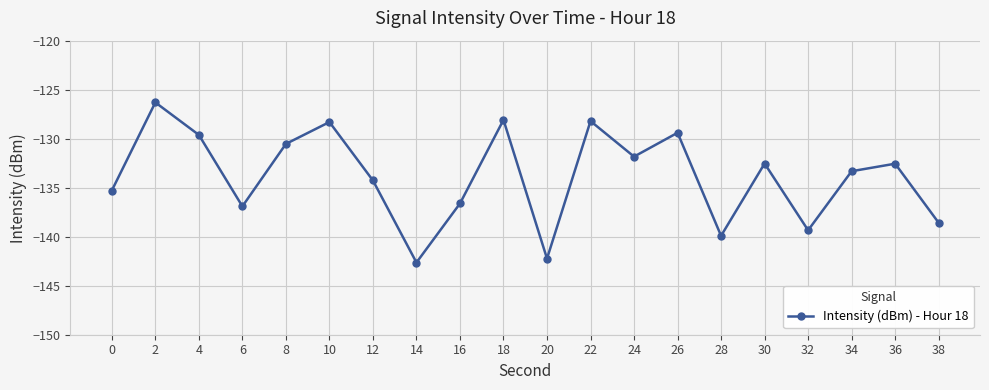

What is the value of the 4th point from the left?

-136.9